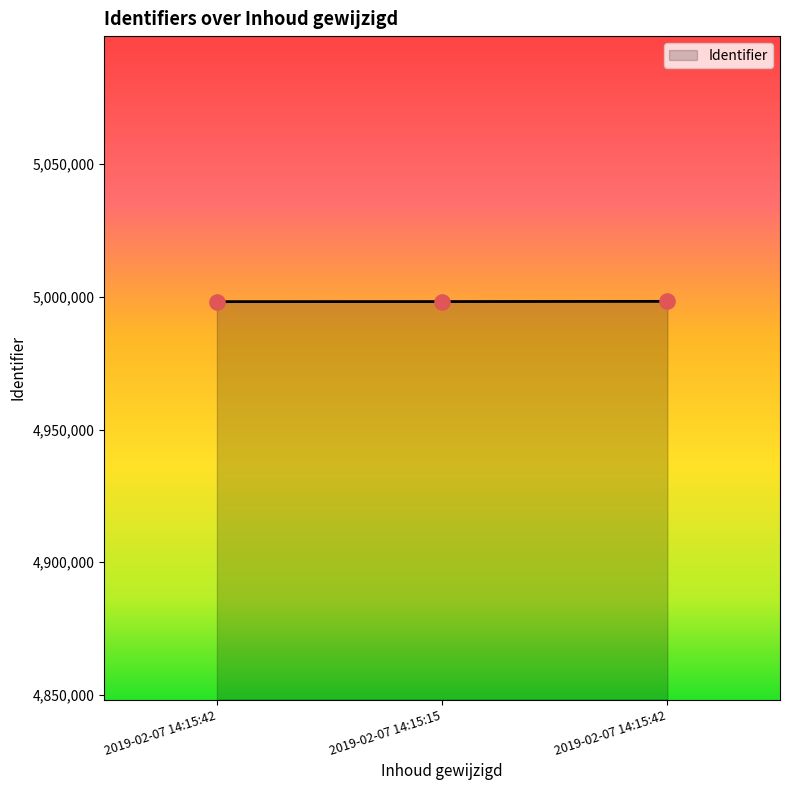

How many lines are shown in the chart?

1